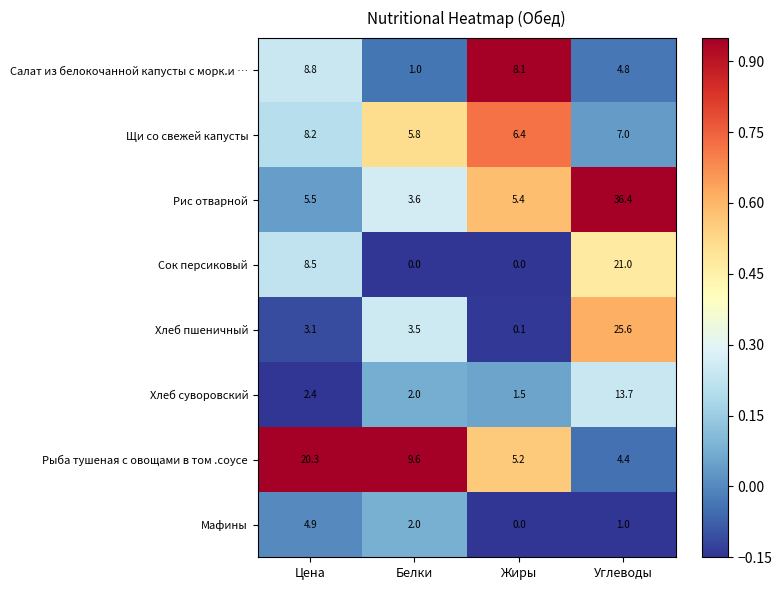

What is the spread (max minus min) of values at Белки?

9.6